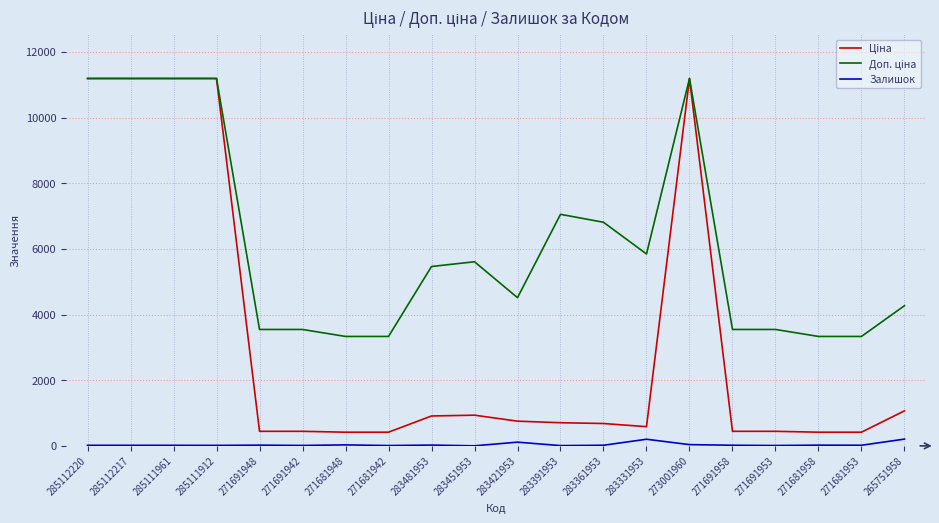

What value does the Ціна series have at 265751958?

1067.3